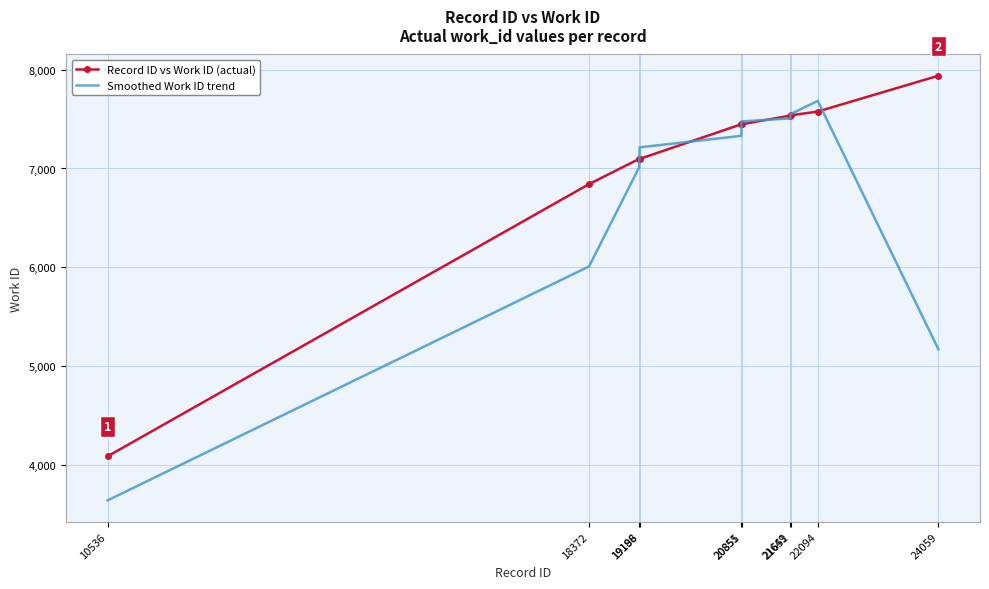

What is the lowest value of the Record ID vs Work ID (actual) series?

4090.0